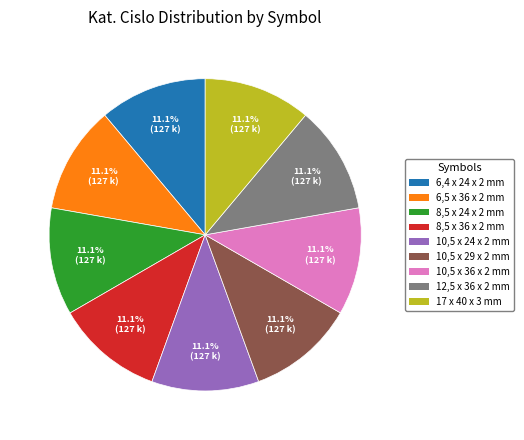

Is there a majority slice in this chart?

No